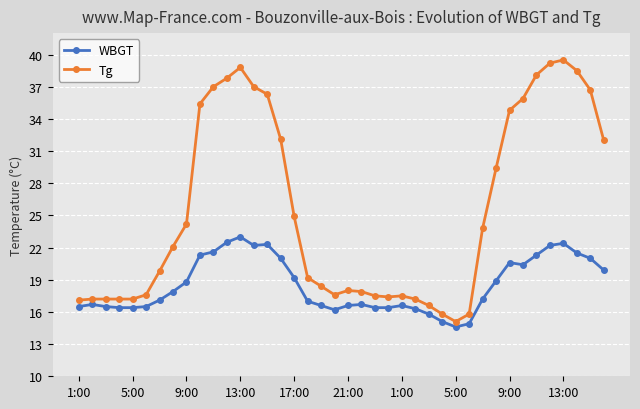

True or false: Tg and WBGT intersect in this chart.

False